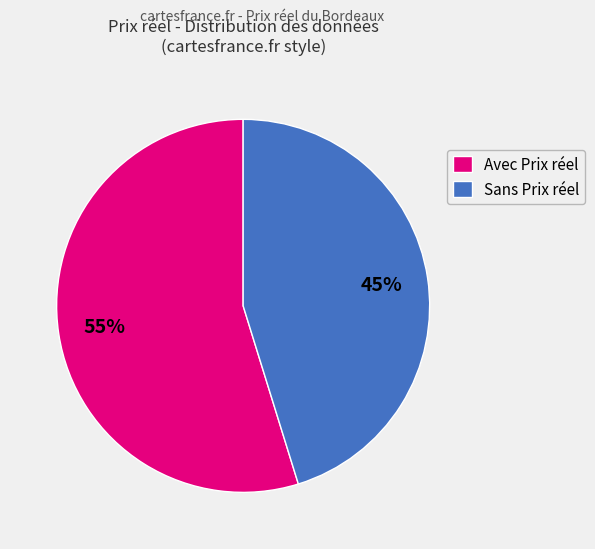

What is the smallest slice in the pie chart?

Sans Prix réel